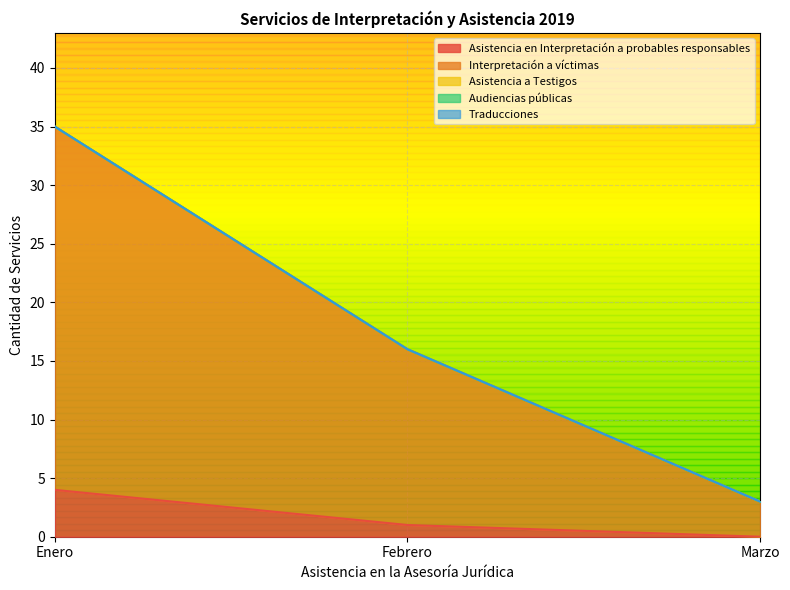

Between Febrero and Marzo, which series saw the biggest shift?

Interpretación a víctimas